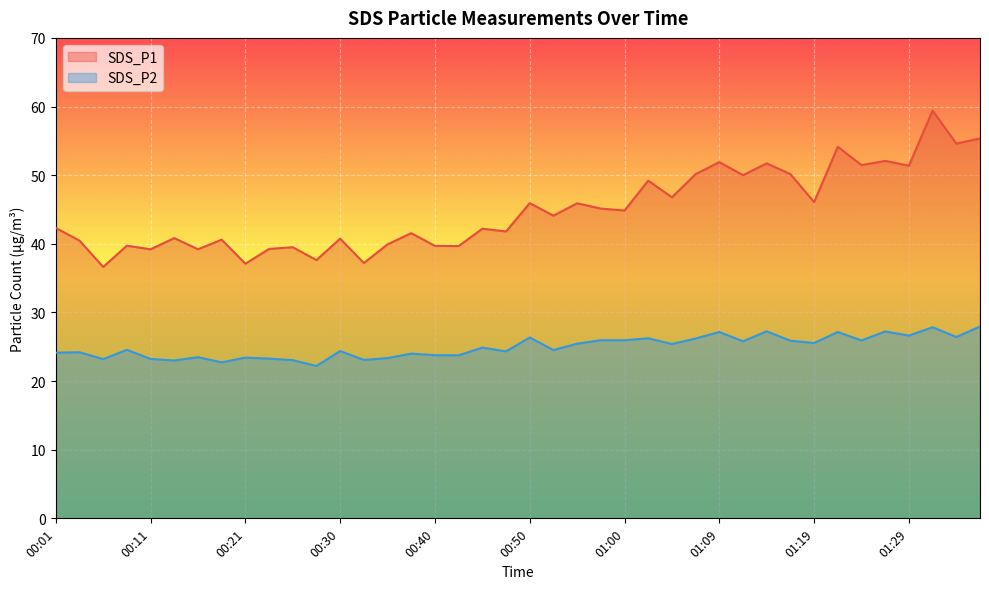

True or false: SDS_P1 and SDS_P2 intersect in this chart.

False